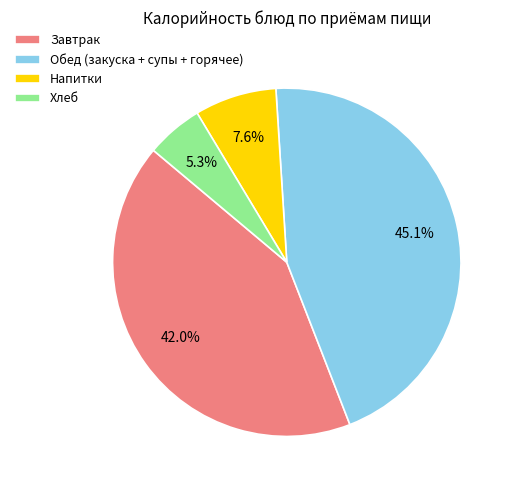

Which slice is the largest?

Обед (закуска + супы + горячее)